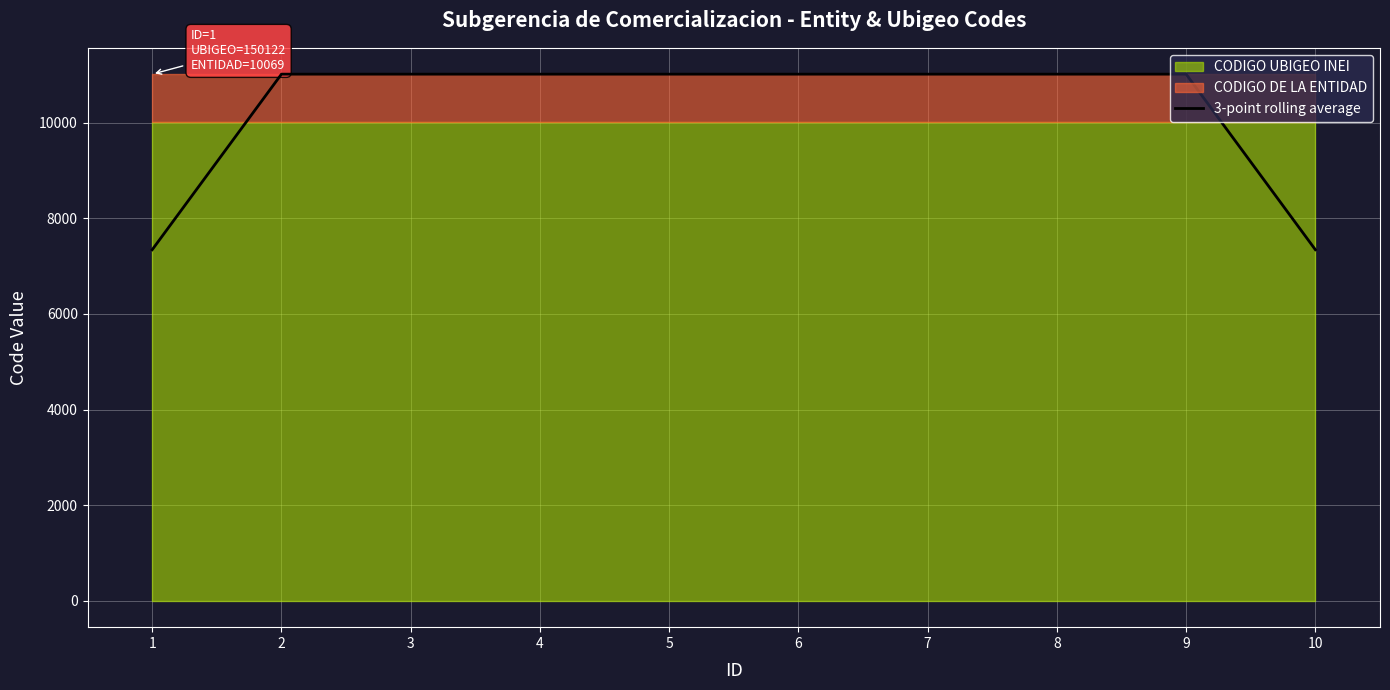

True or false: the data shows 11015.0 at 9.

True